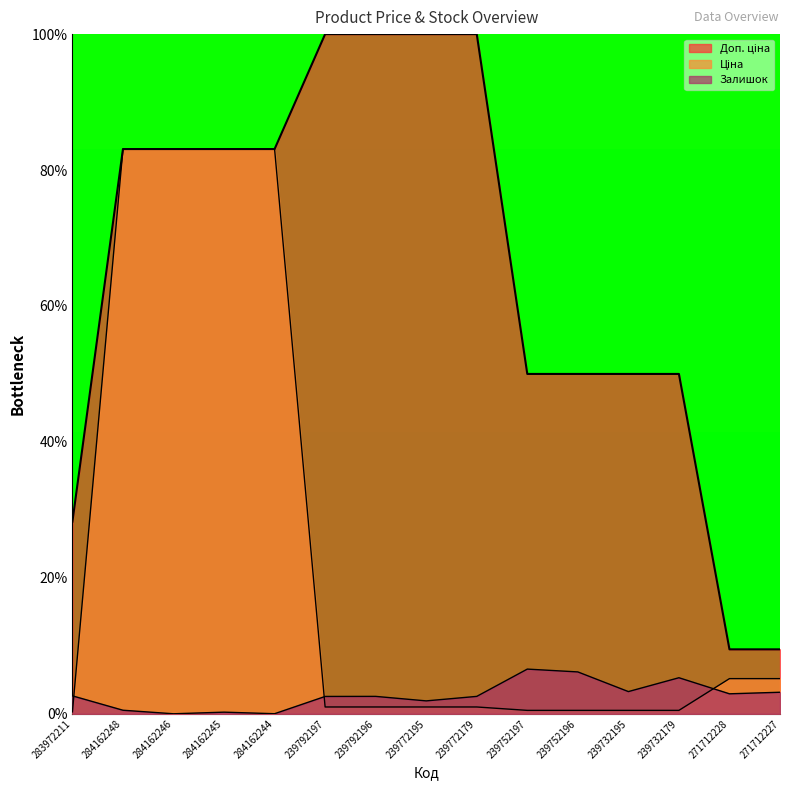

What position from the left is 239772195?

8